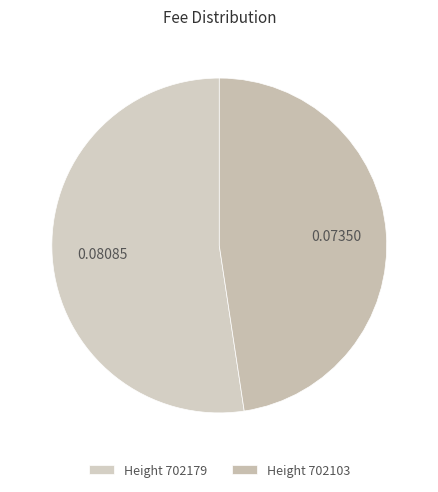

How many slices are in this pie chart?

2